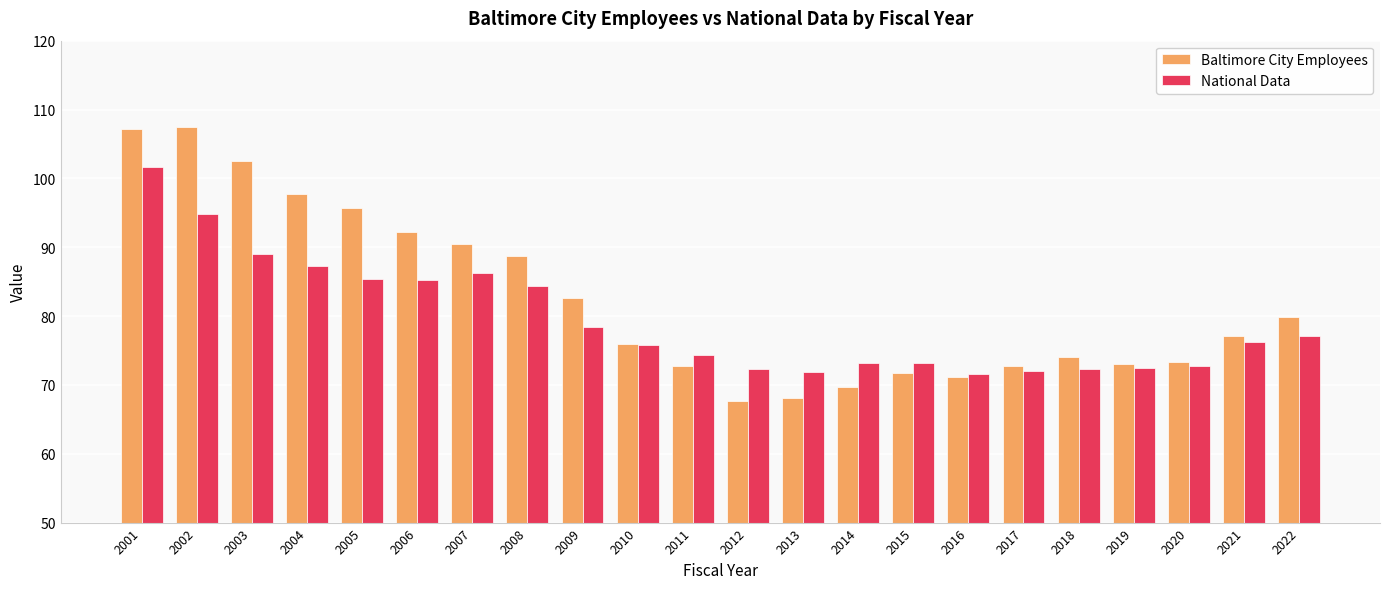

What is the minimum value shown in the chart?

67.7